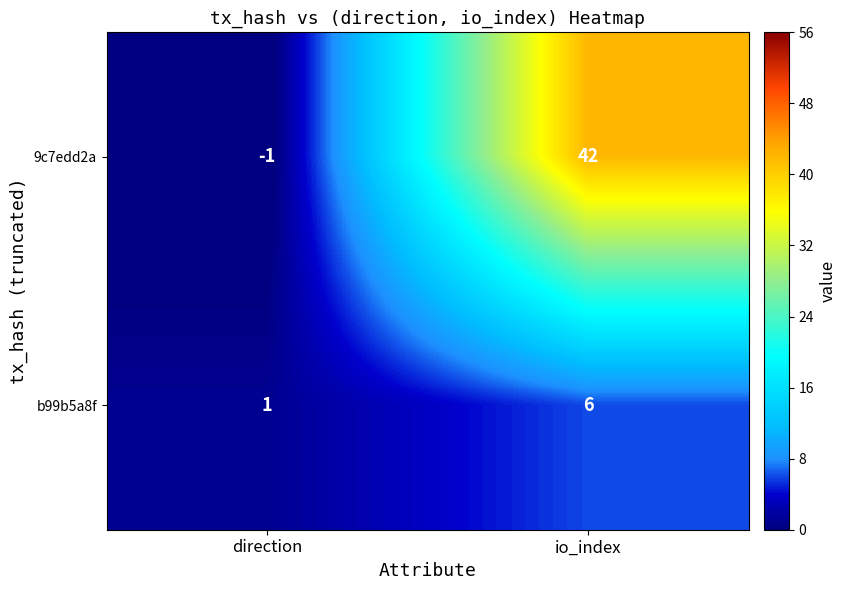

Which series has the largest range (max minus min)?

9c7edd2a